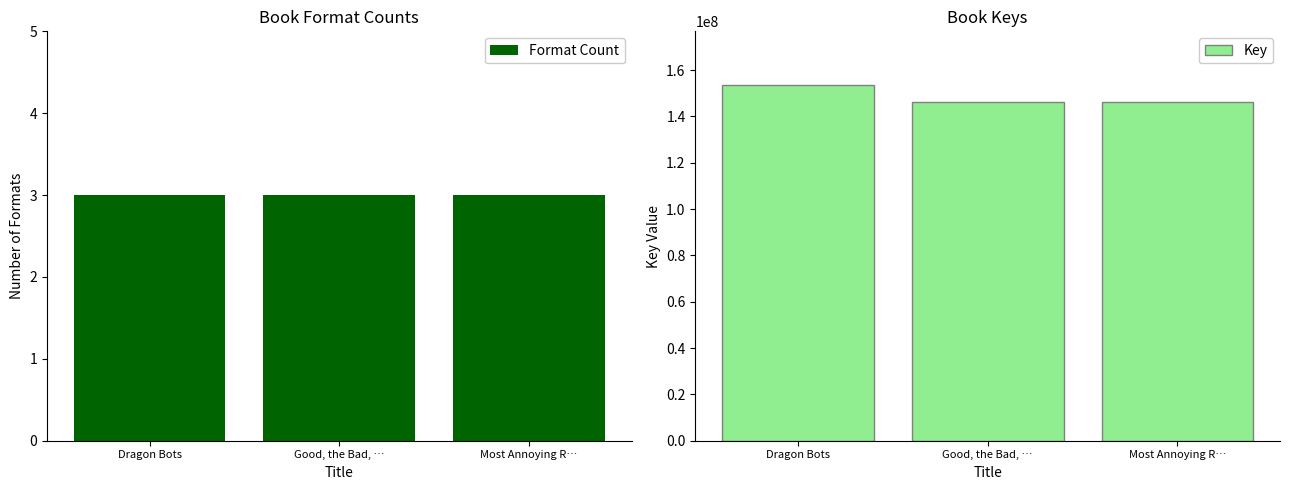

Reading left to right, what are all the values shown in this chart?

Format Count: Dragon Bots=3	Good, the Bad, …=3	Most Annoying R…=3
Key: Dragon Bots=153698432	Good, the Bad, …=146395843	Most Annoying R…=146394861